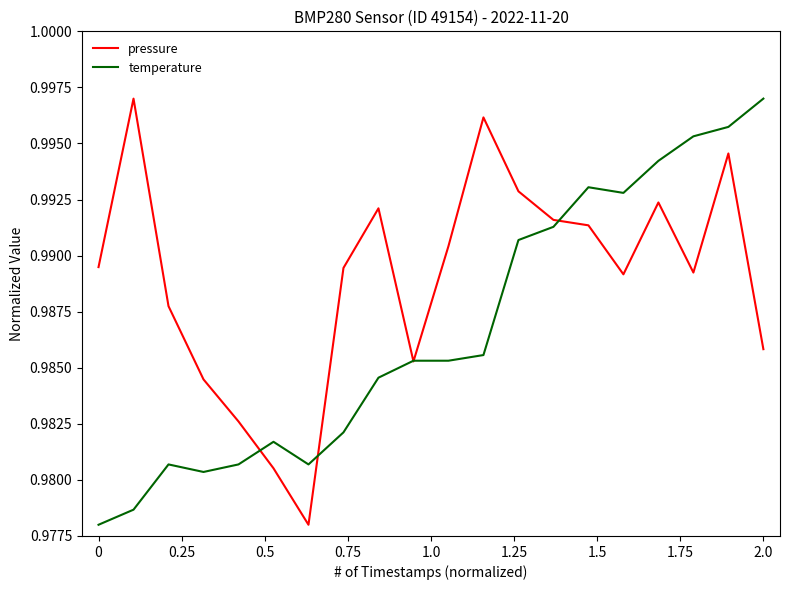

What is the average value of the temperature series?

1.0